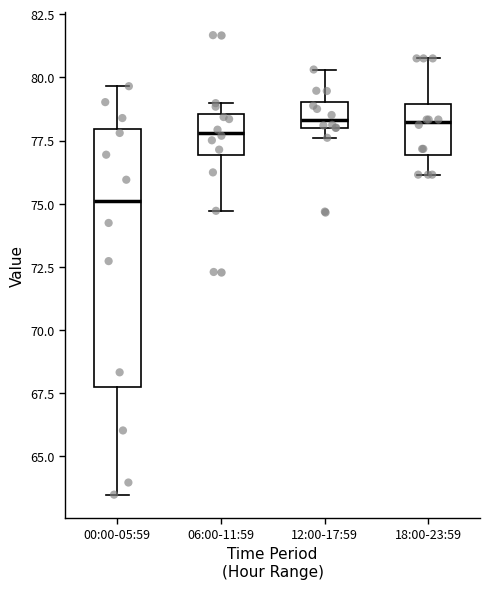

Reading left to right, read every box against the y-axis: the position of its median line, the range the box covers, and the ends of its whiskers. The values are not printed on the chart, so give them approximately, as read against the axis.

00:00-05:59: median 75.0, box 68.0 to 78.0, whiskers 63.5 to 79.5
06:00-11:59: median 78.0, box 77.0 to 78.5, whiskers 74.5 to 79.0
12:00-17:59: median 78.5, box 78.0 to 79.0, whiskers 77.5 to 80.5
18:00-23:59: median 78.0, box 77.0 to 79.0, whiskers 76.0 to 81.0